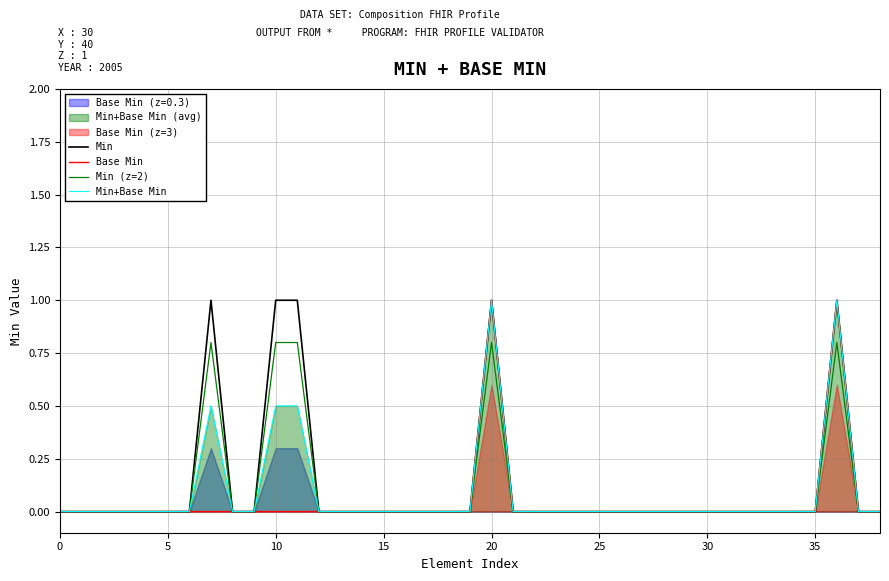

True or false: Min has a value of -0.6 at 15.

False